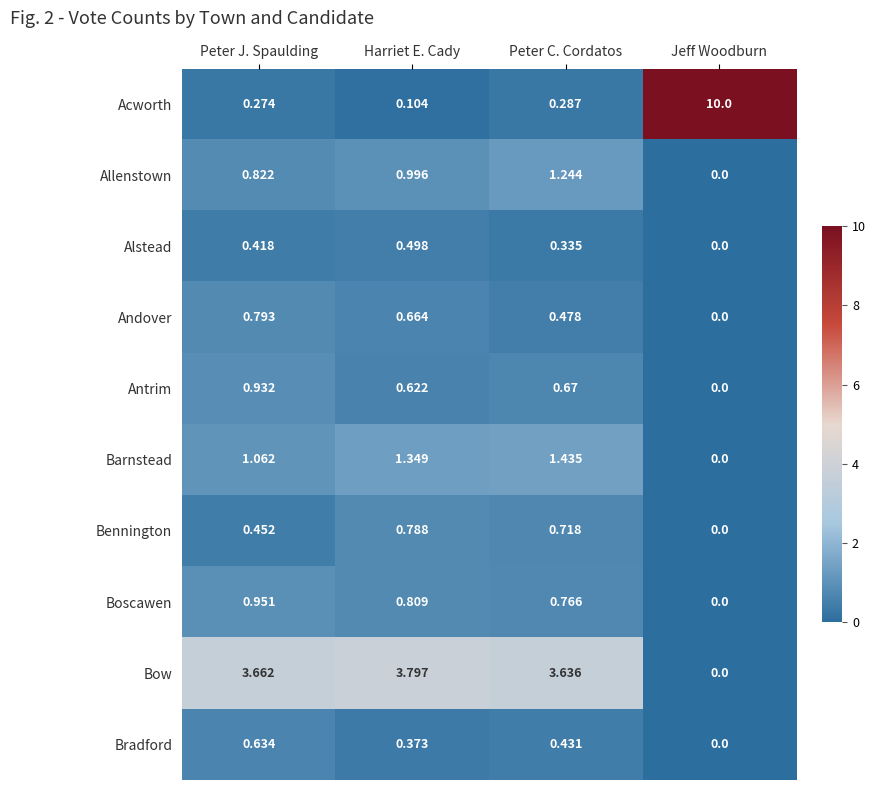

Between Harriet E. Cady and Peter C. Cordatos, which series saw the biggest shift?

Allenstown